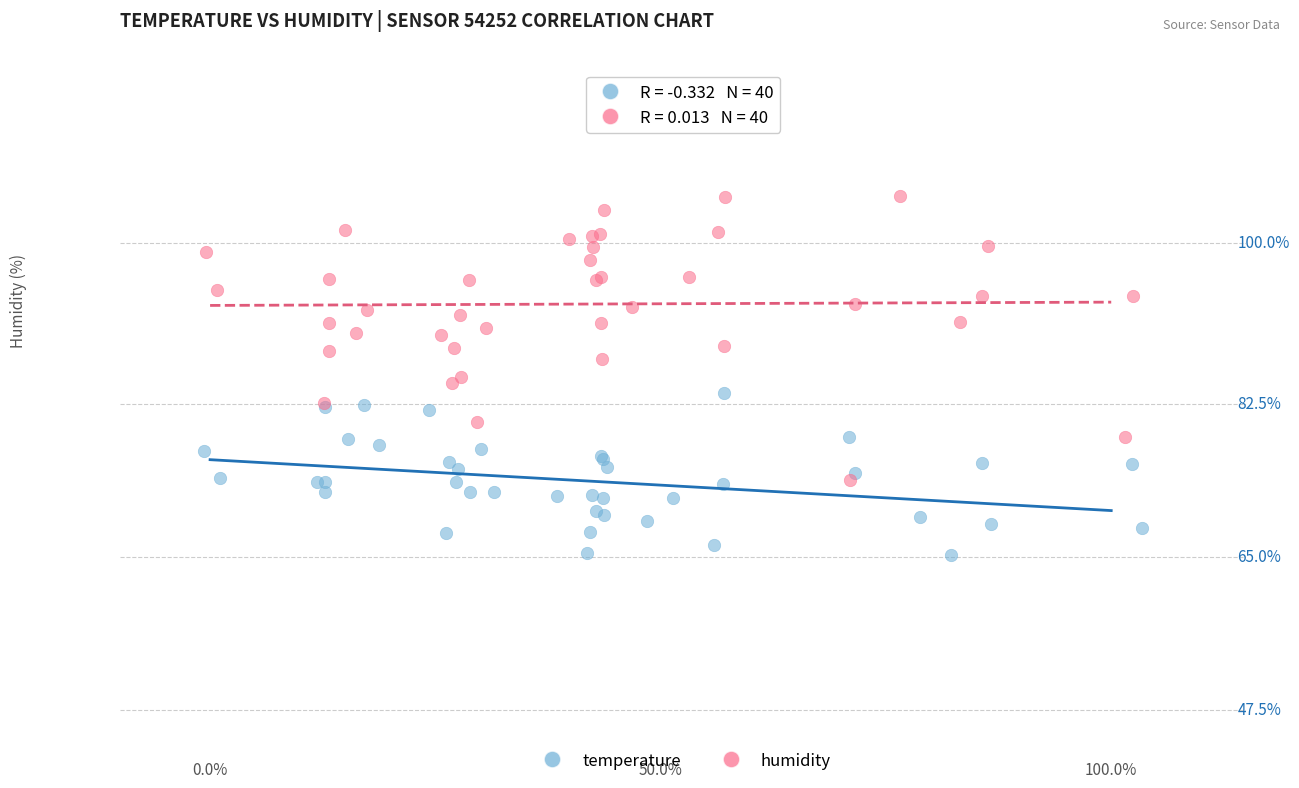

Which series contains the lowest Y value?

temperature